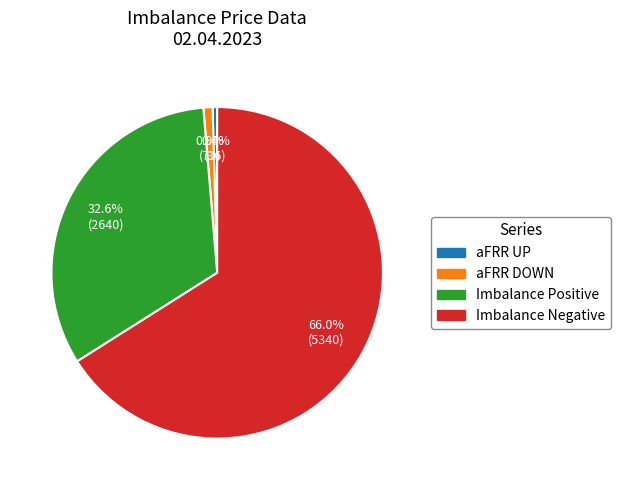

What is the largest slice in the pie chart?

Imbalance Negative